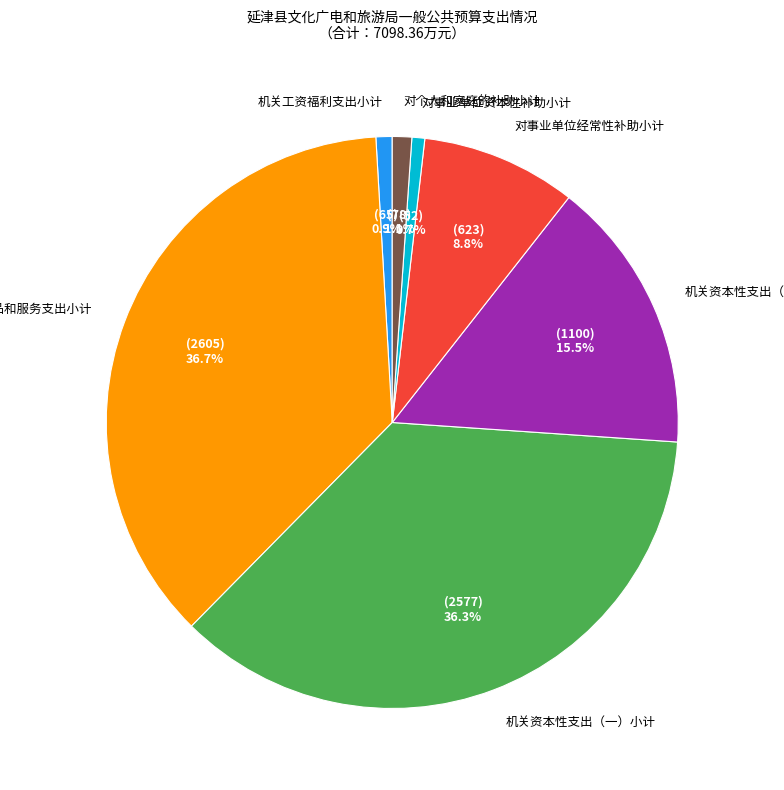

To the nearest percent, what is the difference between the 对事业单位经常性补助小计 and 对事业单位资本性补助小计 slice percentages?

8%